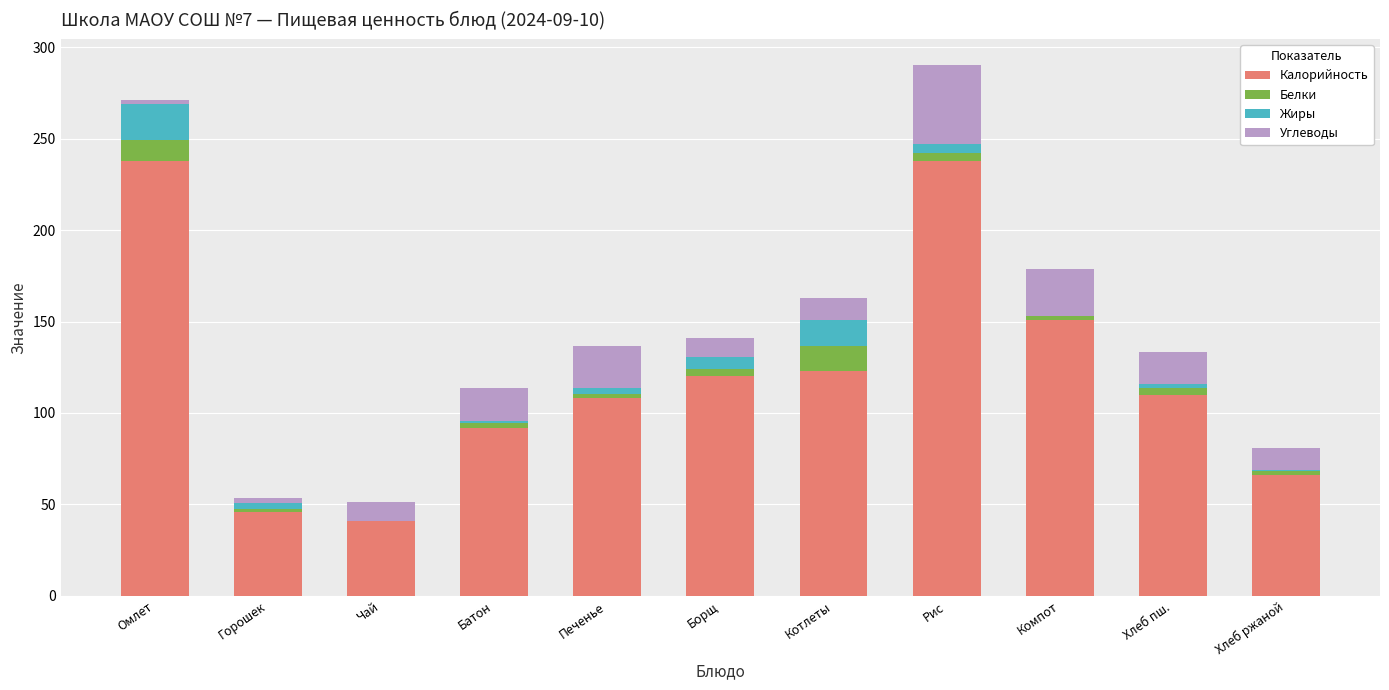

What is the total value across all series at Котлеты?

162.9